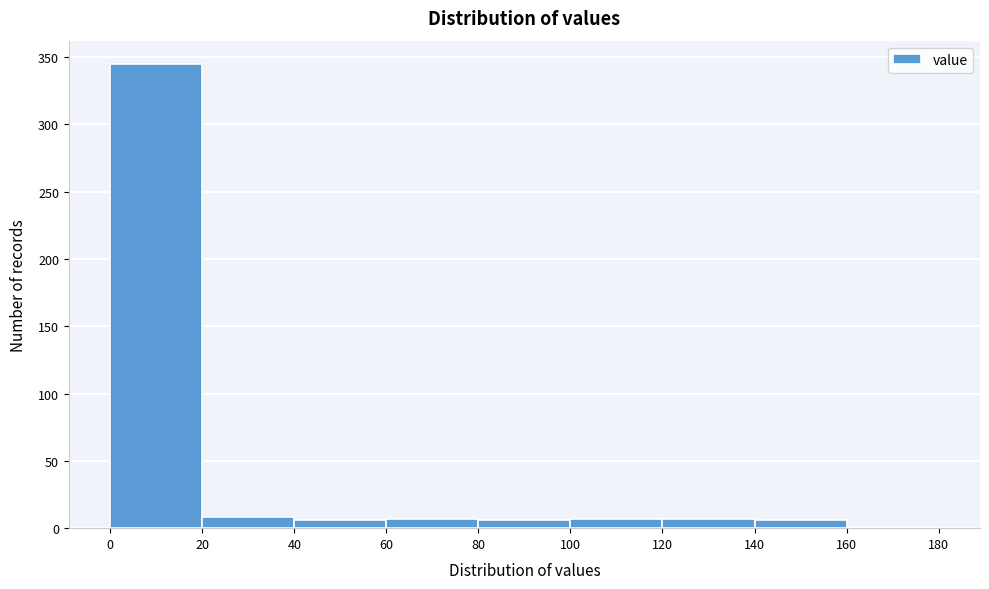

Reading left to right, list every bar in this chart as the range it spans on the x-axis followed by its height. The values are not printed on the chart, so give them approximately, as read against the axis.

0 to 20: 345
20 to 40: 10
40 to 60: 5
60 to 80: 5
80 to 100: 5
100 to 120: 5
120 to 140: 5
140 to 160: 5
160 to 180: under 5